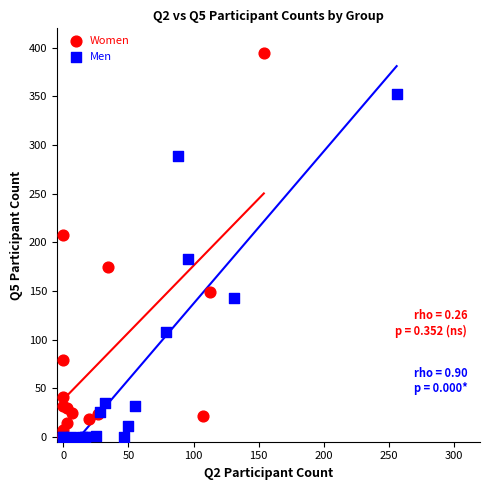

Which series has the widest spread of Y values?

Women